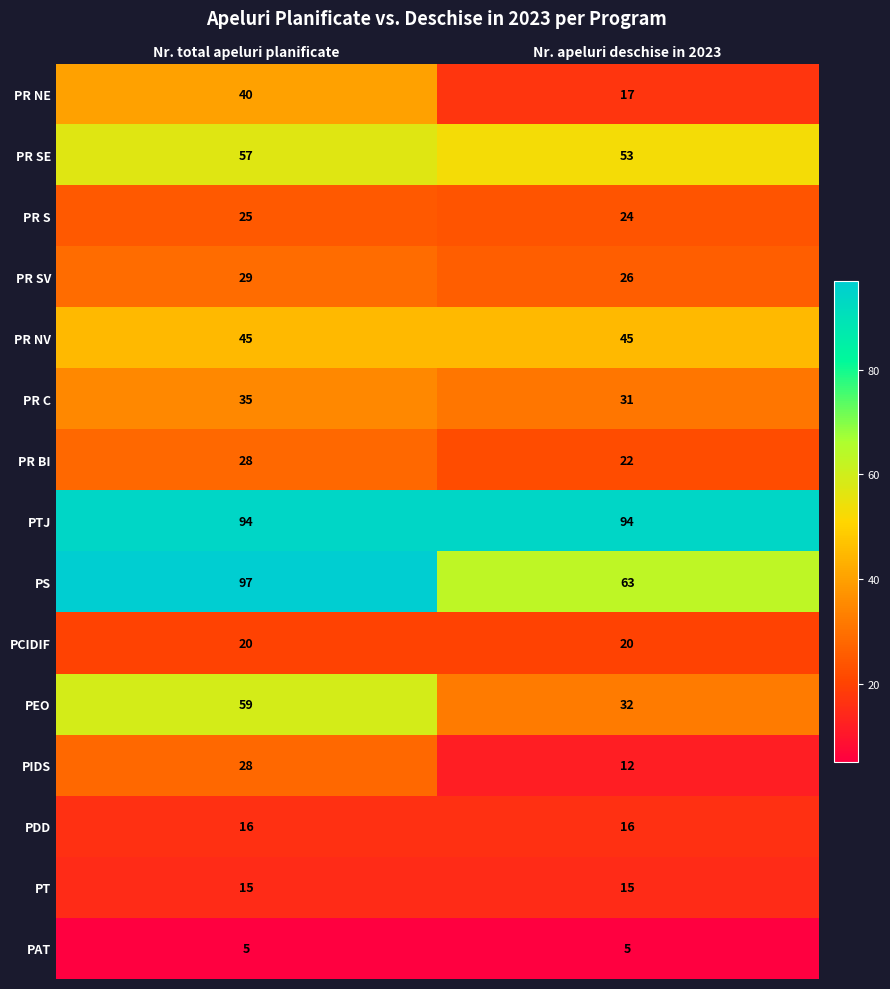

What is the average value of the PR C series?

33